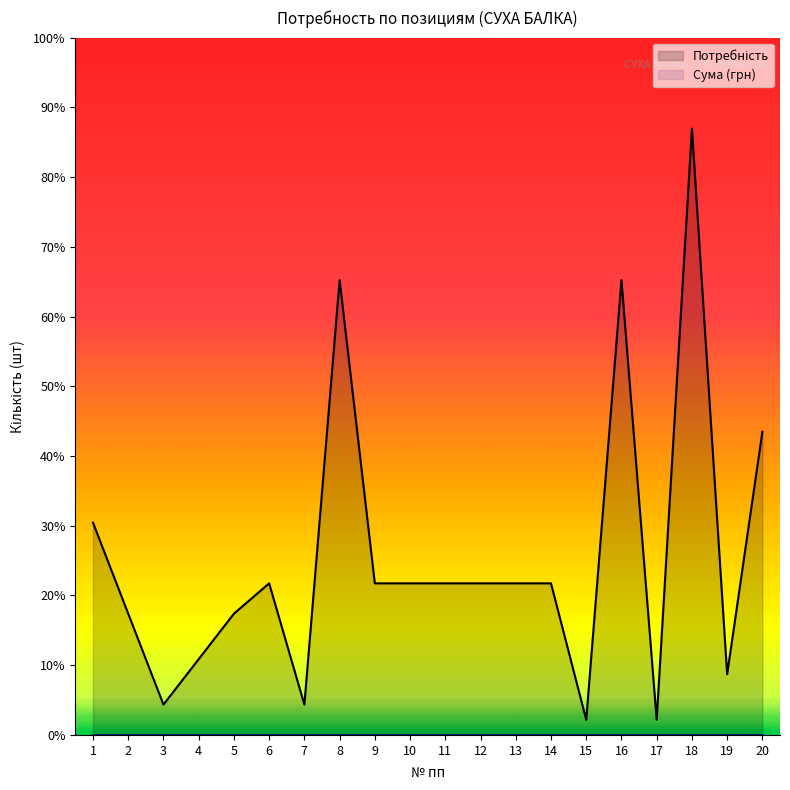

Between 4 and 3, which is larger?

4